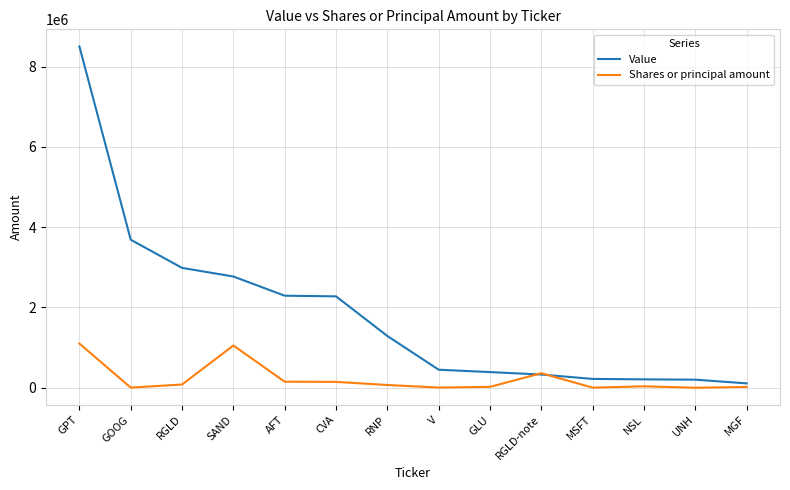

Rank the series by their maximum value, from highest to lowest.

Value, Shares or principal amount